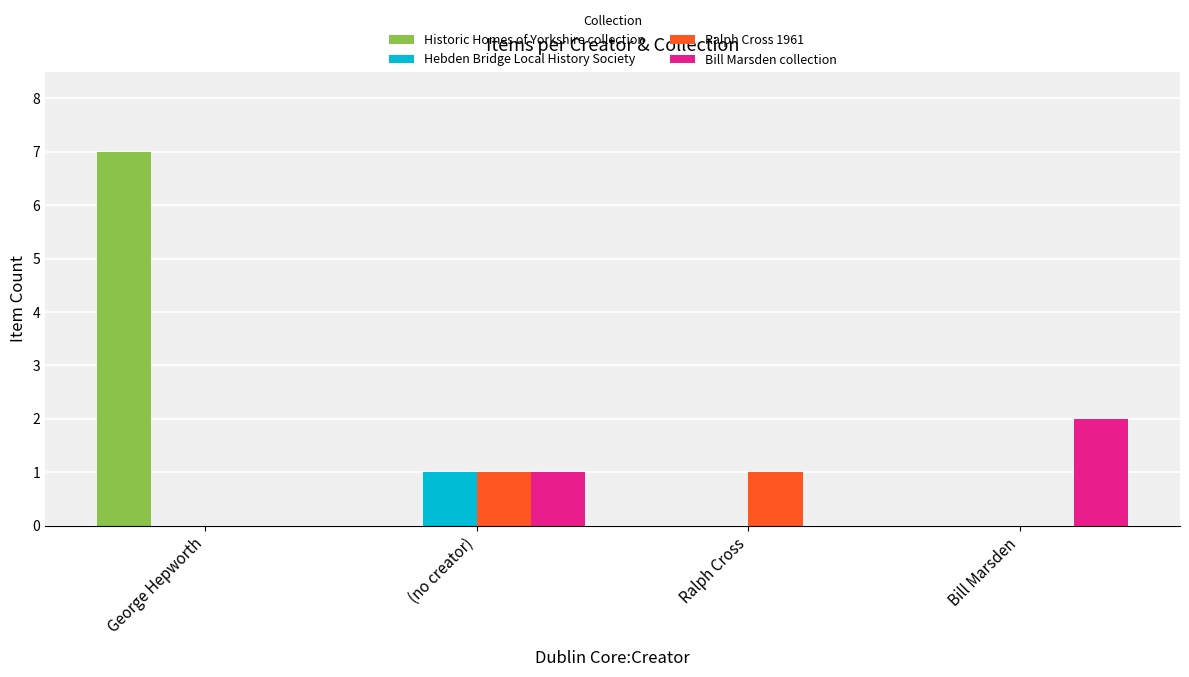

What value does the Bill Marsden collection series have at (no creator)?

1